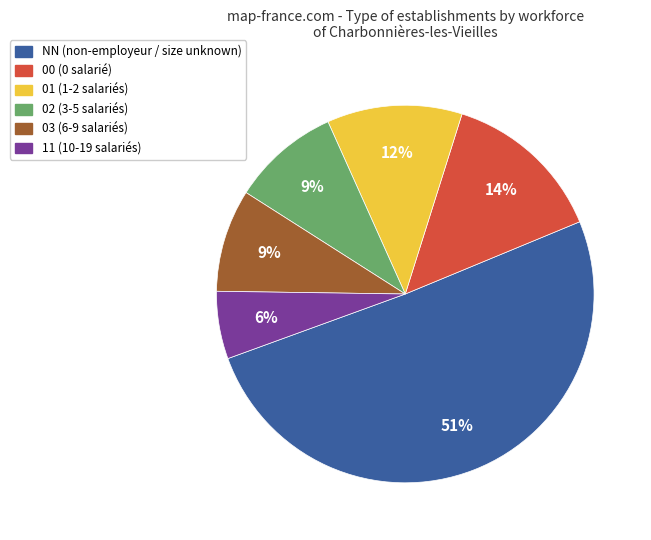

What is the ratio of the value at 01 to the value at 11?

2.0